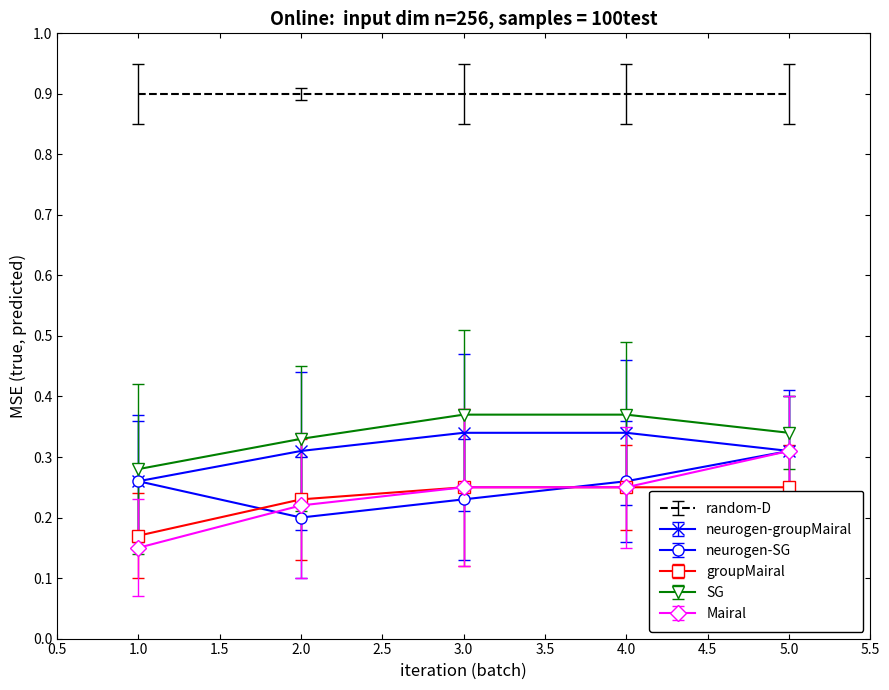

What are all the series names shown in the legend?

random-D, neurogen-groupMairal, neurogen-SG, groupMairal, SG, Mairal